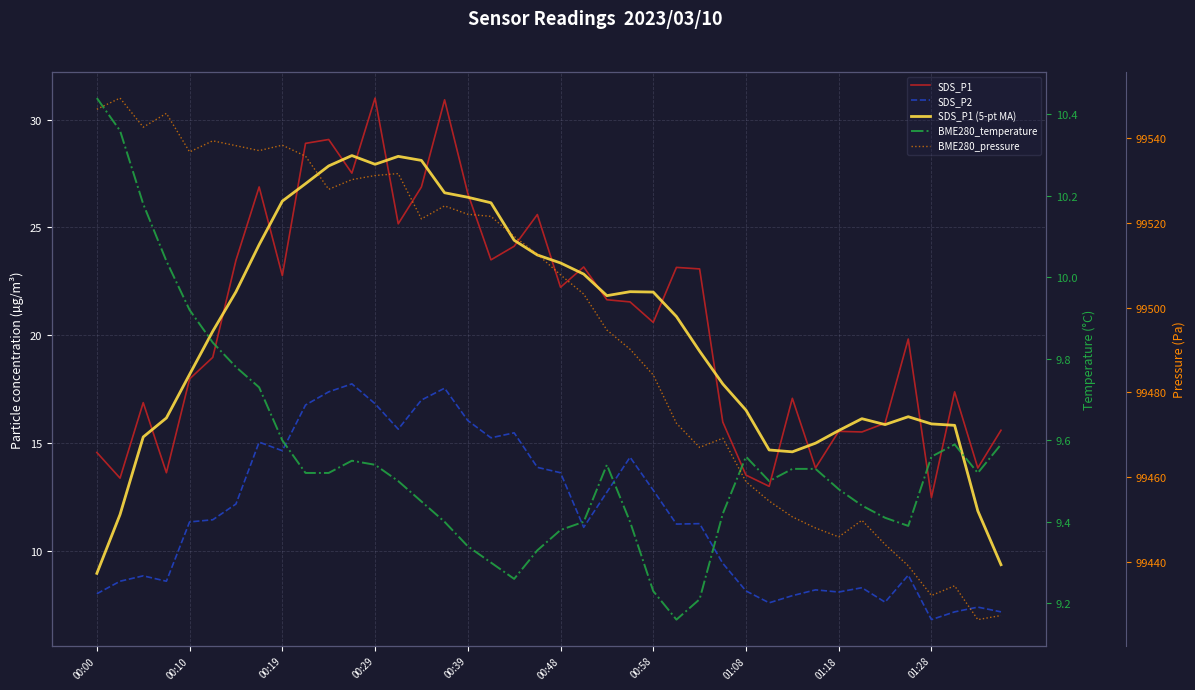

Which series ends up on top after the final intersection of SDS_P1 (5-pt MA) and SDS_P1?

SDS_P1